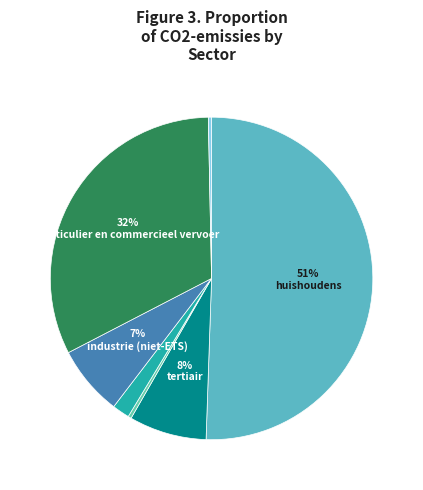

Count the number of slices in the pie.

7